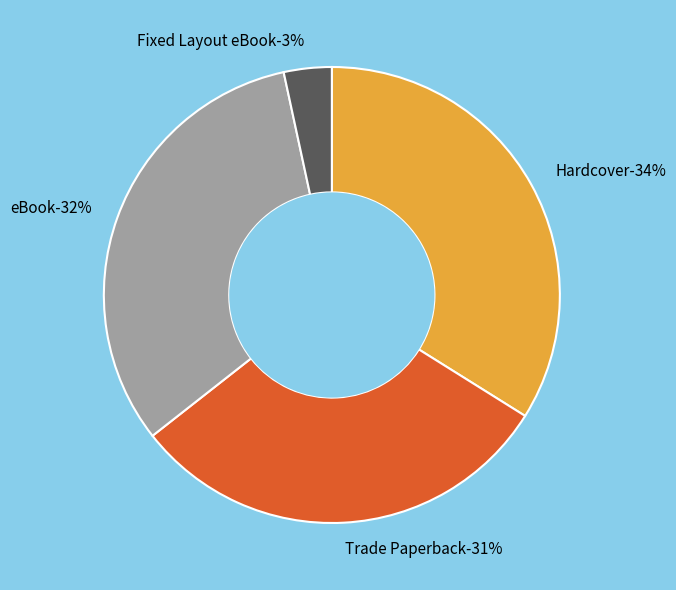

What is the smallest slice in the pie chart?

Fixed Layout eBook